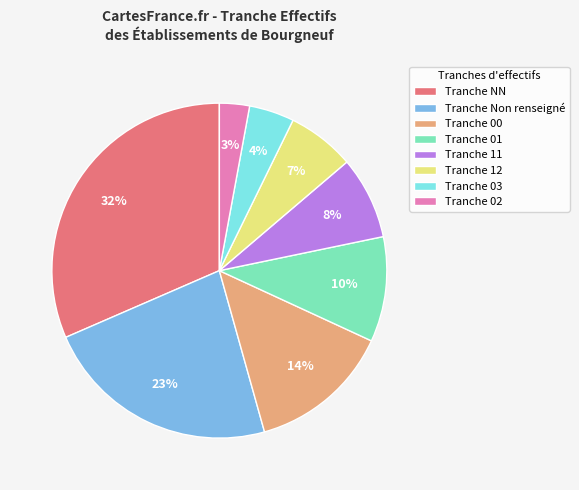

What is the largest slice in the pie chart?

Tranche NN